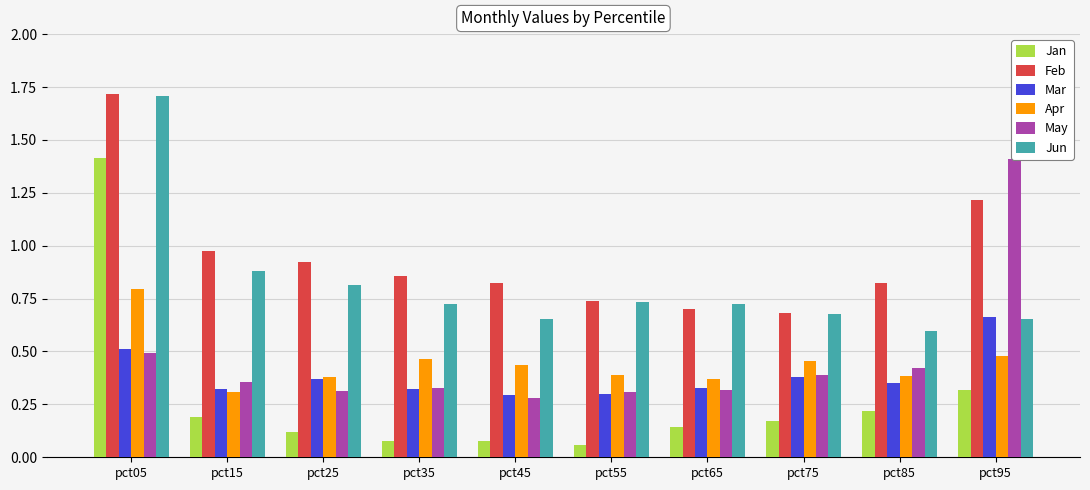

Is the value of Jun at pct45 greater than the value of Jan at pct85?

Yes